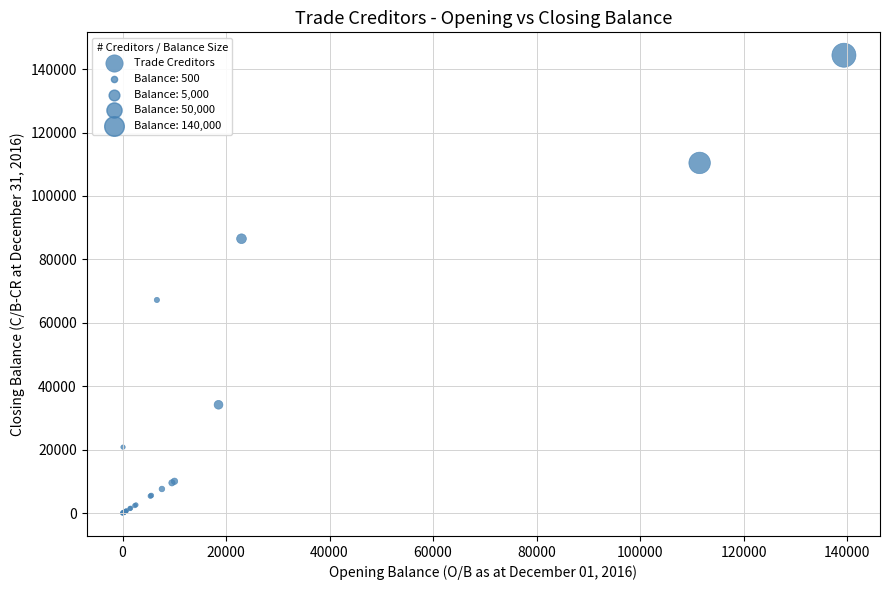

What Y value in the scatter plot is closest to 72192?

67208.8